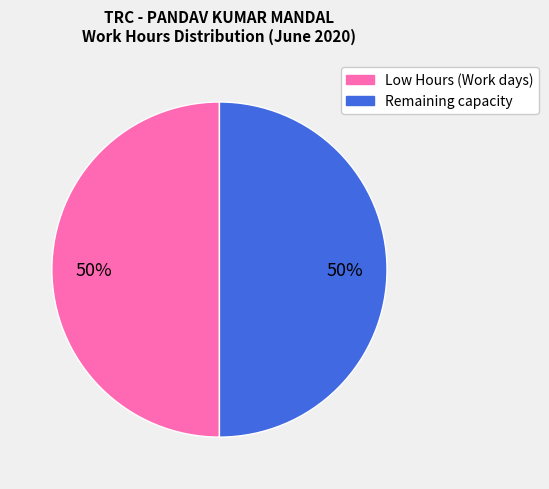

To the nearest percent, what is the average slice percentage?

50%